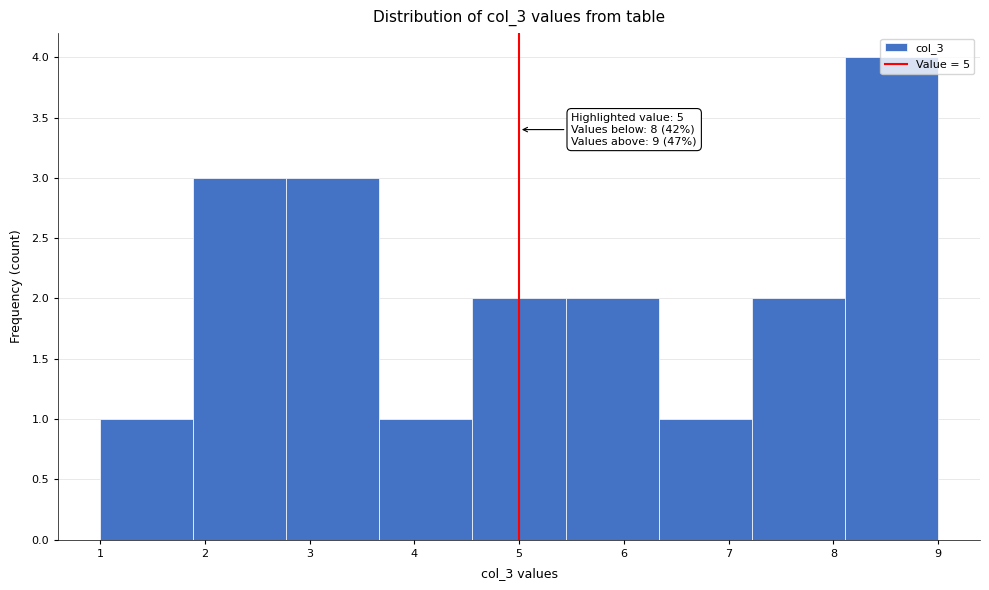

Over which range of the x-axis is the bar tallest?

8.1 to 9.0